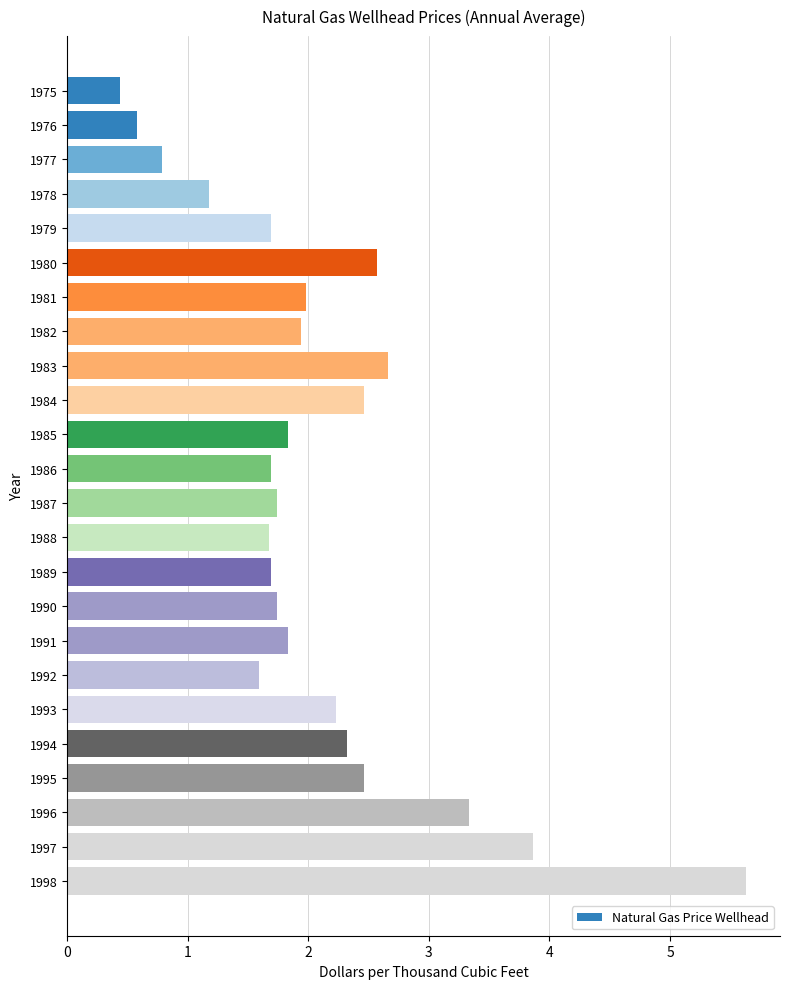

Which label corresponds to the largest value in the chart?

1998